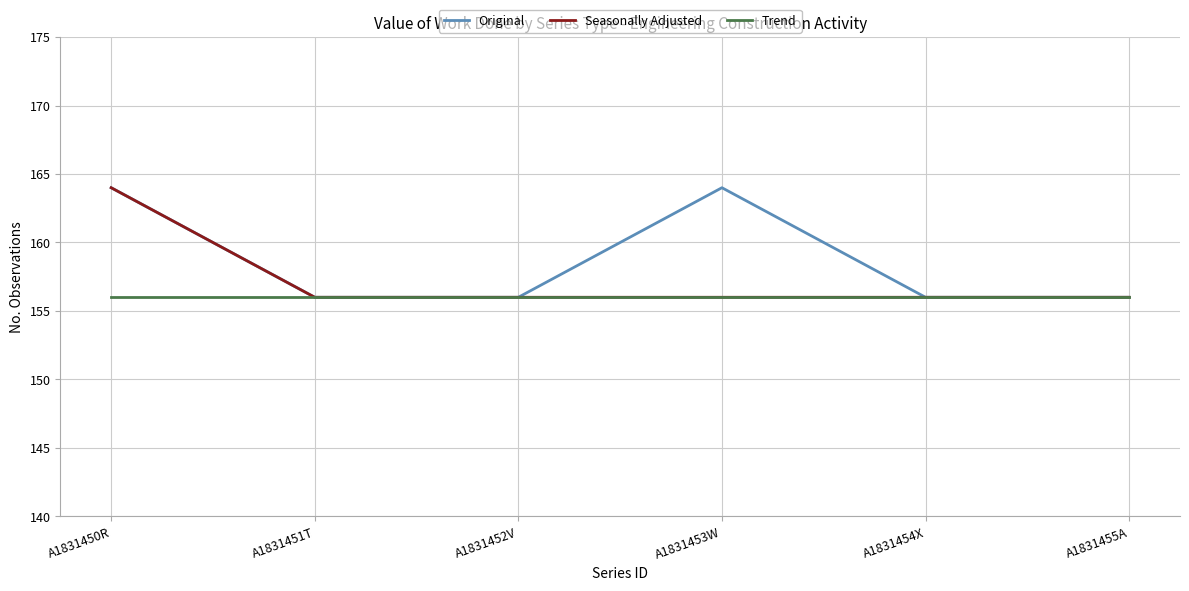

What is the difference between the maximum and minimum values in the Seasonally Adjusted series?

8